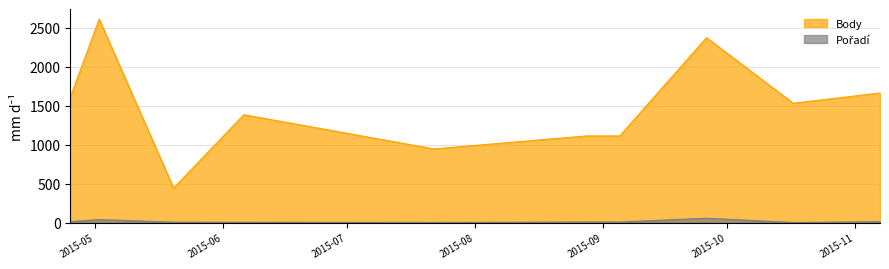

Reading left to right, extract all data points from this chart.

Body: 1608	2613	443	1385	946	1113	1113	2375	1532	1665
Pořadí: 12	39	5	4	1	7	7	56	1	11